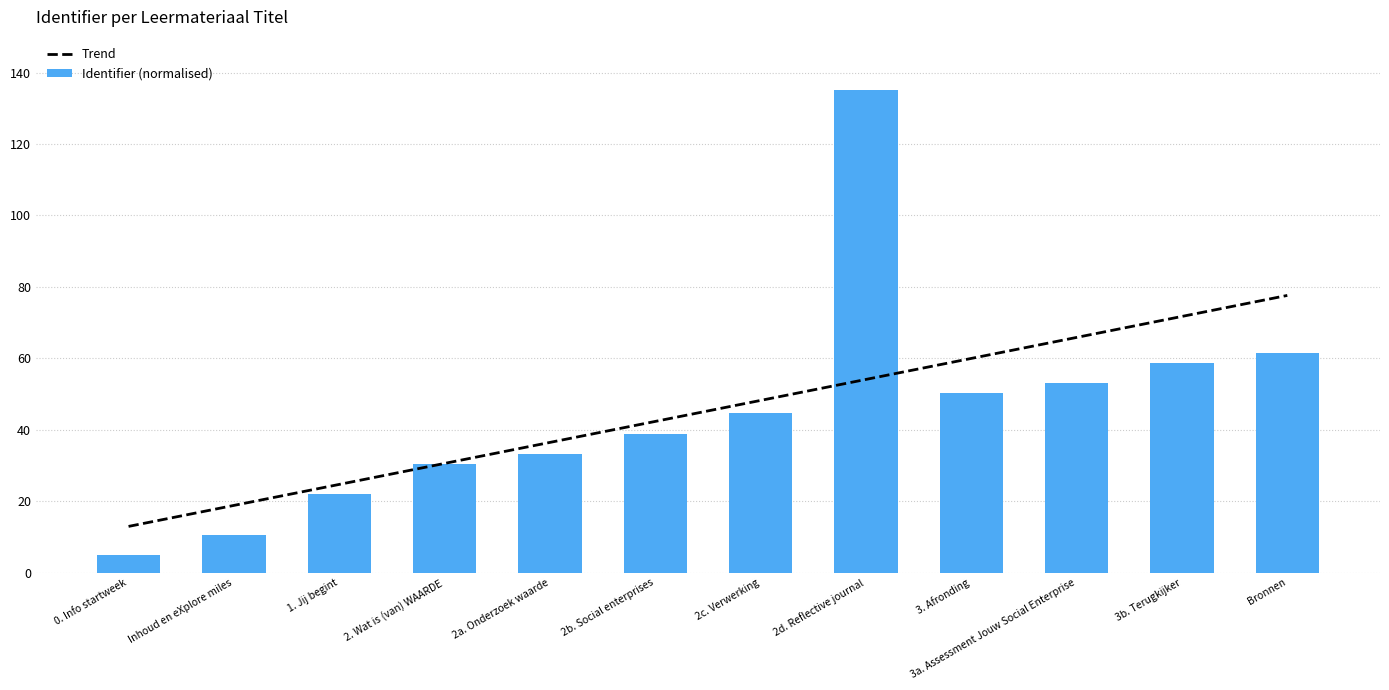

The value of Trend at 2b. Social enterprises is 75.1. True or false?

False